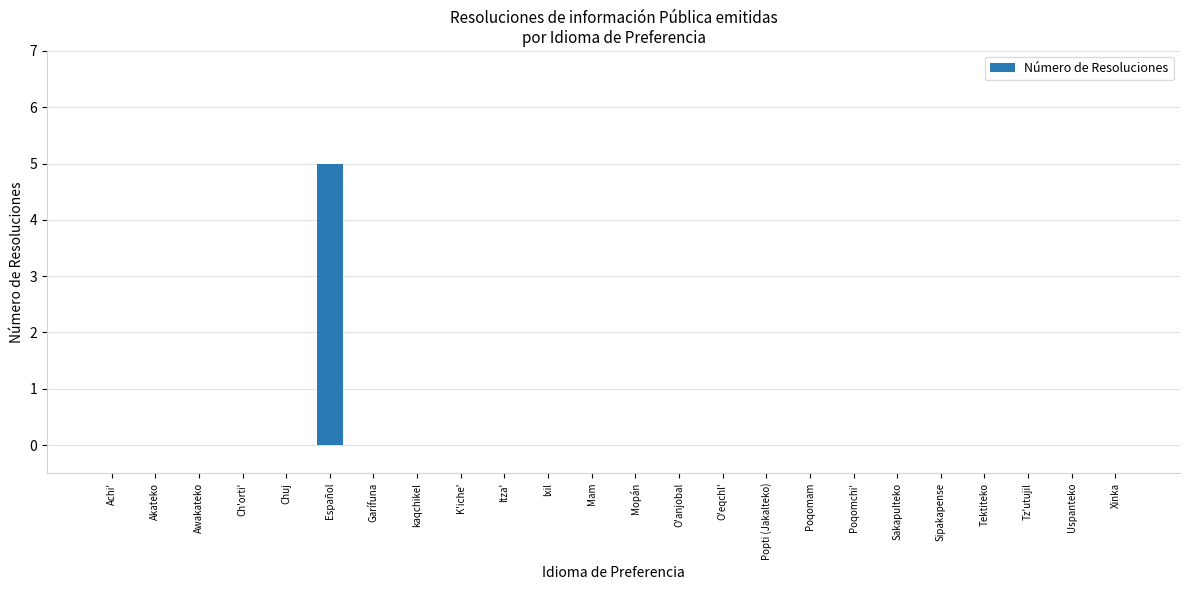

Reading left to right, transcribe all the data shown in this chart.

Achi'=0	Akateko=0	Awakateko=0	Ch'orti'=0	Chuj=0	Español=5	Garífuna=0	kaqchikel=0	K'iche'=0	ltza'=0	lxil=0	Mam=0	Mopán=0	O'anjobal=0	O'eqchl'=0	Popti (Jakalteko)=0	Poqomam=0	Poqomchi'=0	Sakapulteko=0	Sipakapense=0	Tektiteko=0	Tz'utujil=0	Uspanteko=0	Xinka=0